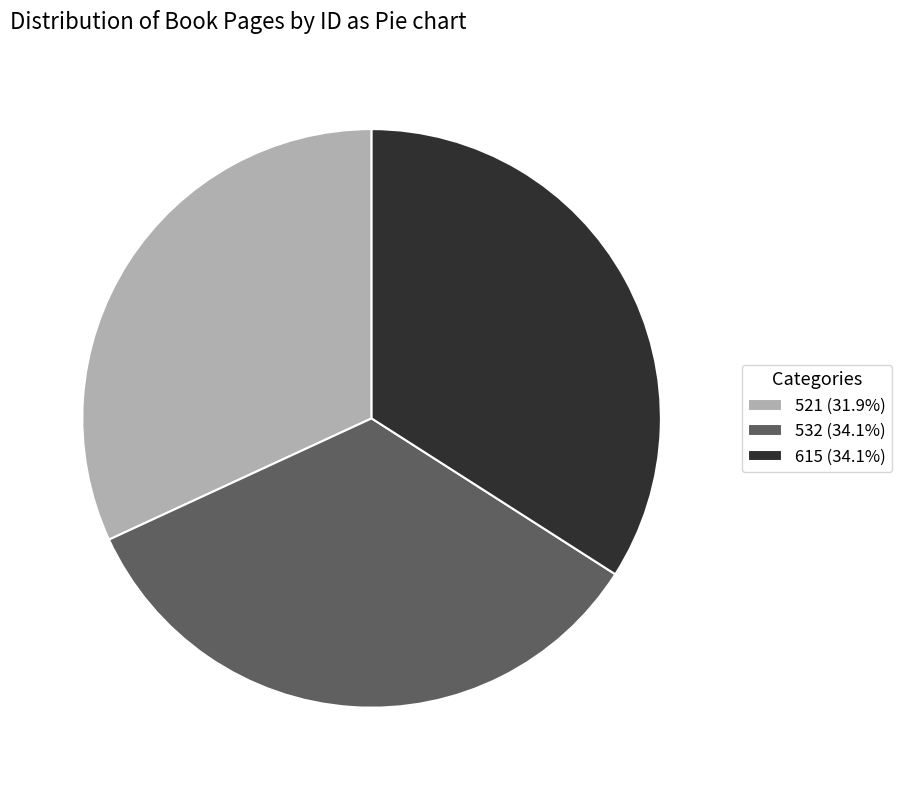

How many segments does this pie chart have?

3